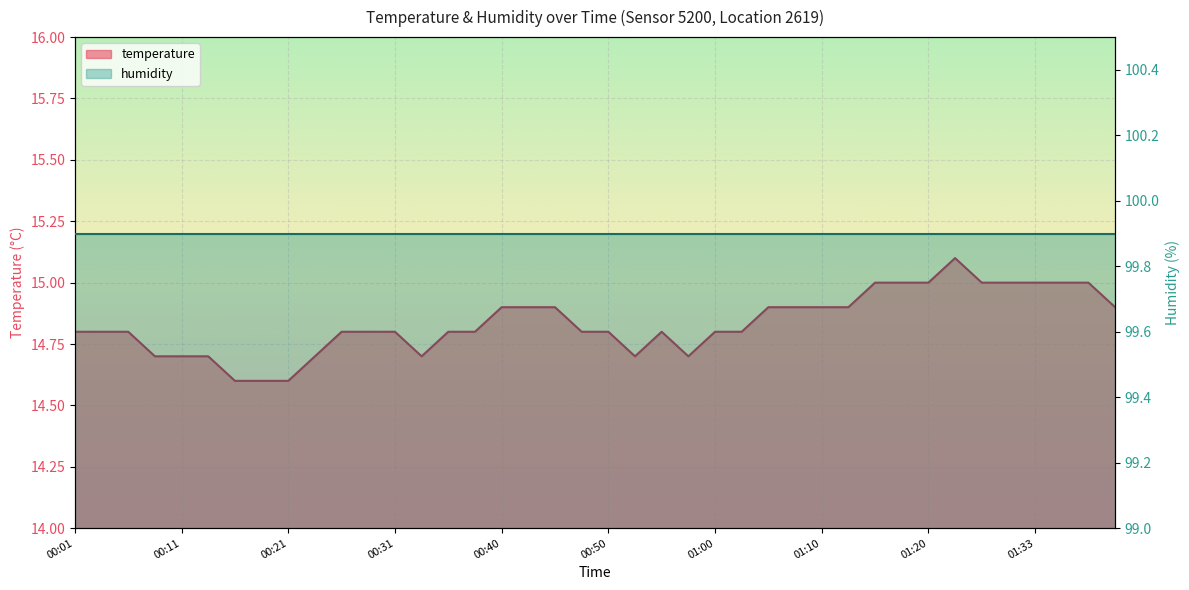

Which category has the lowest value across all series?

00:16